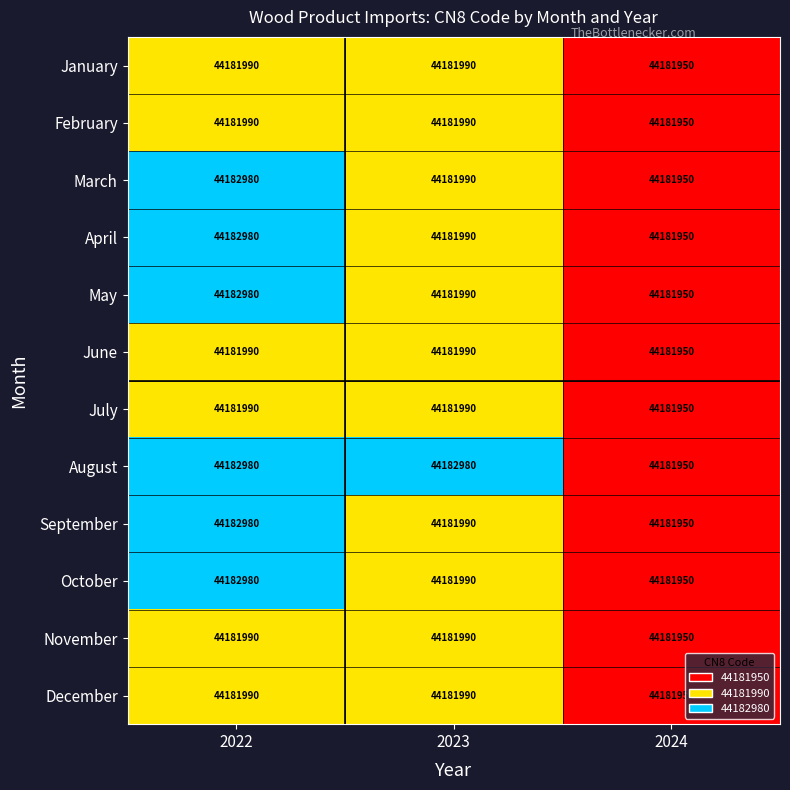

The September series shows 44181950 at 2024. True or false?

True